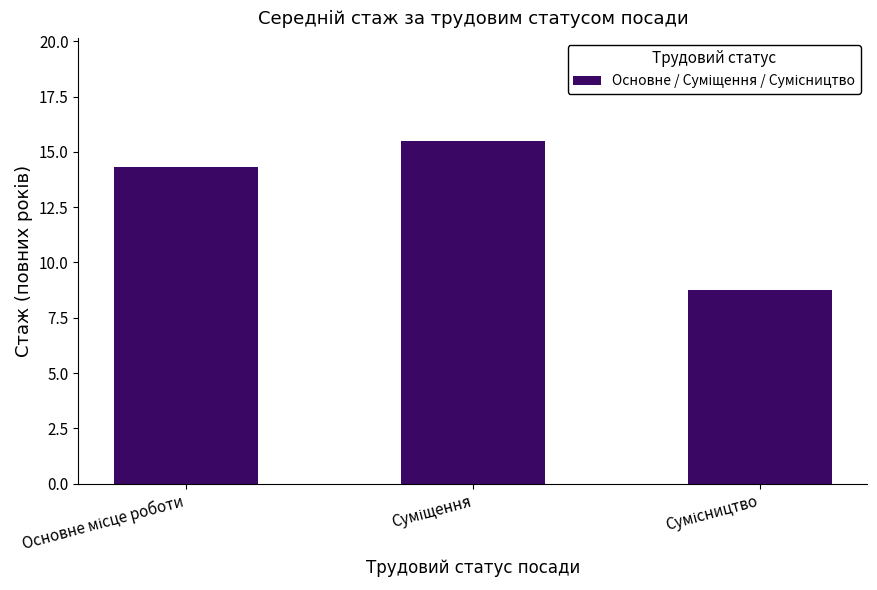

Are the bars horizontal?

No